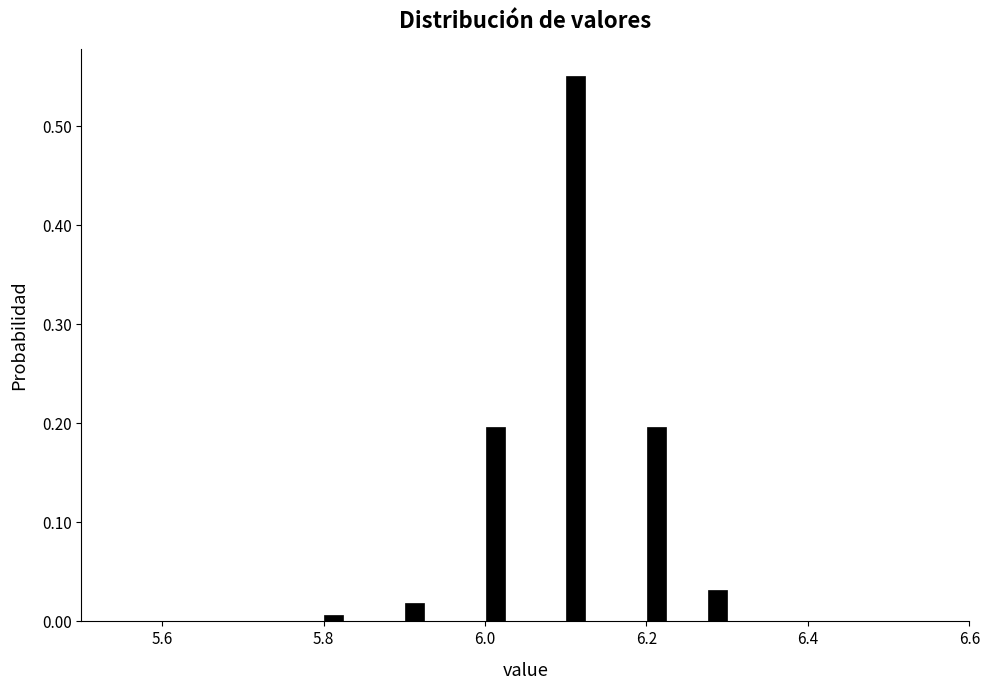

Around what value on the x-axis is the tallest bar? Give the approximate position of its centre, as read against the axis.

6.12